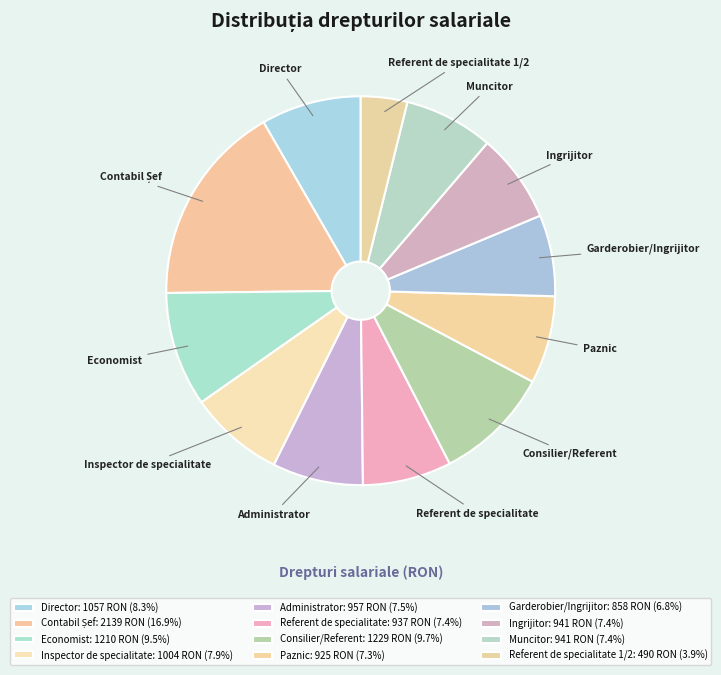

Which has a higher value, Administrator or Economist?

Economist